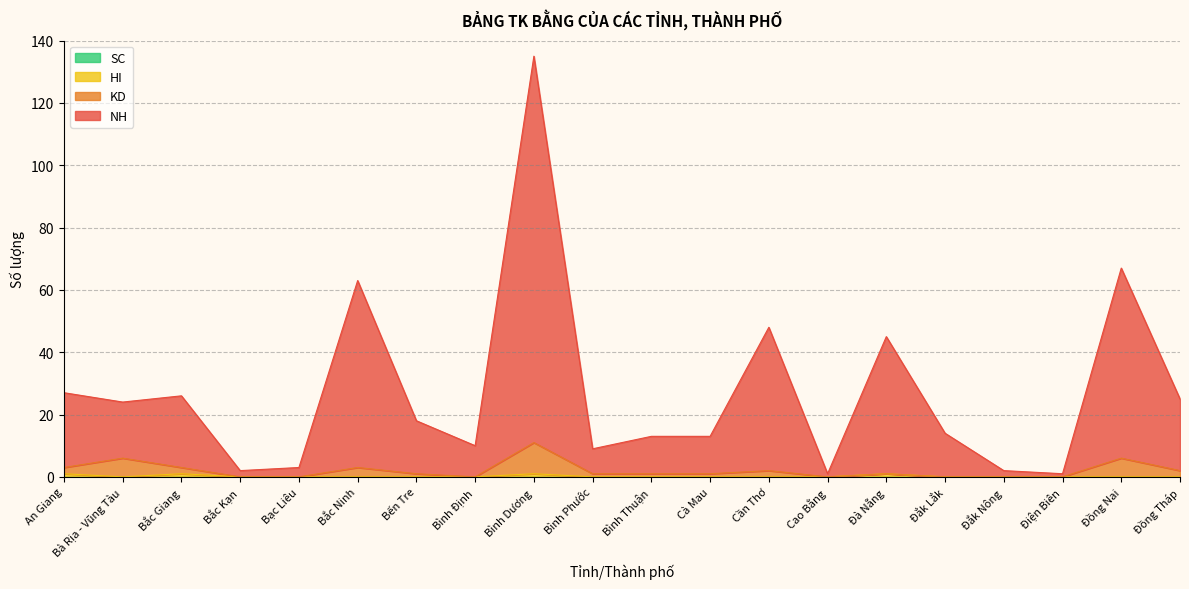

Where is KD nearest to the value 5?

Bà Rịa - Vũng Tàu